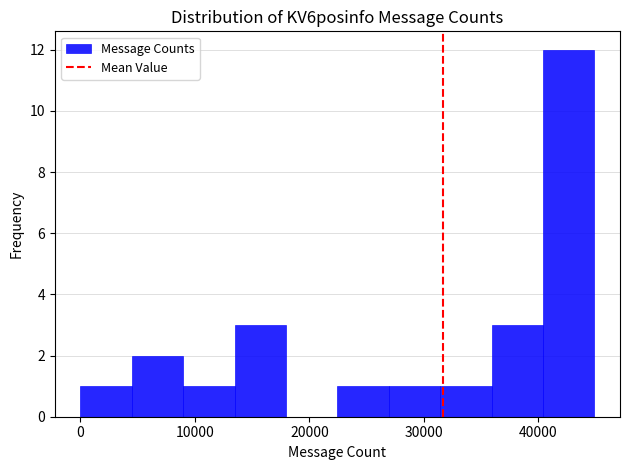

Reading left to right, transcribe this chart: for each bar, give the range it covers on the x-axis and its height. Neither the bar edges nor the heights are printed on the chart, so give them approximately, as read against the axes.

0 to 4000: 1
4000 to 9000: 2
9000 to 13000: 1
13000 to 18000: 3
18000 to 22000: 0
22000 to 27000: 1
27000 to 31000: 1
31000 to 36000: 1
36000 to 40000: 3
40000 to 45000: 12